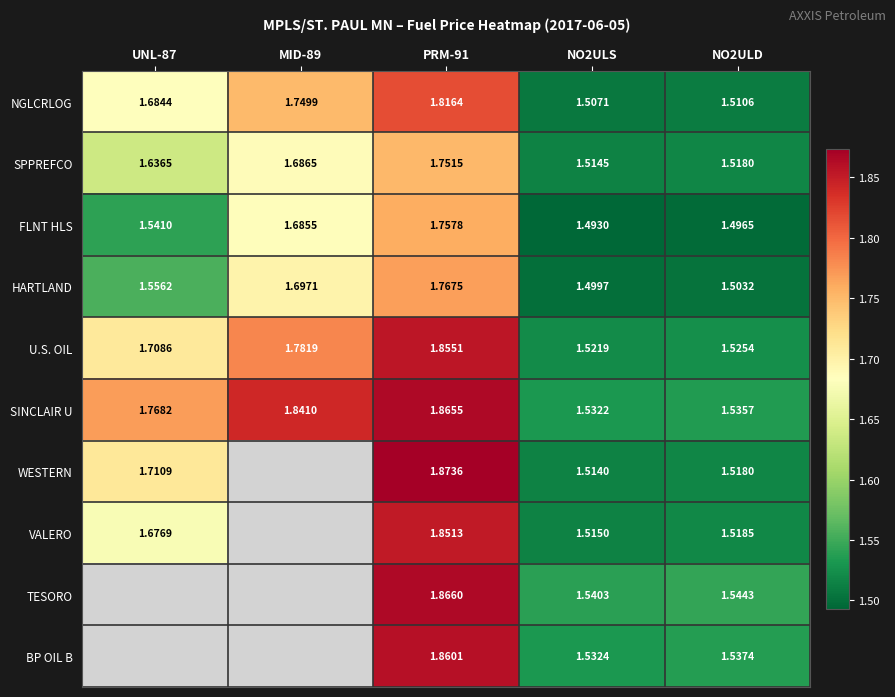

At which category does the chart reach its peak across all series?

PRM-91